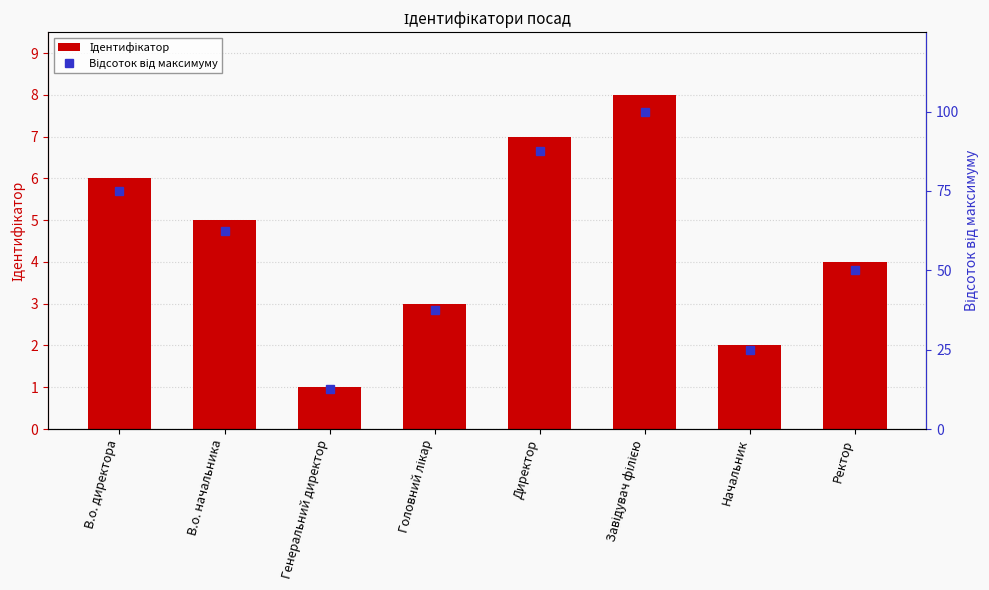

Reading left to right, what are all the values shown in this chart?

Ідентифікатор: В.о. директора=6.0	В.о. начальника=5.0	Генеральний директор=1.0	Головний лікар=3.0	Директор=7.0	Завідувач філією=8.0	Начальник=2.0	Ректор=4.0
Відсоток від максимуму: В.о. директора=75.0	В.о. начальника=62.5	Генеральний директор=12.5	Головний лікар=37.5	Директор=87.5	Завідувач філією=100.0	Начальник=25.0	Ректор=50.0